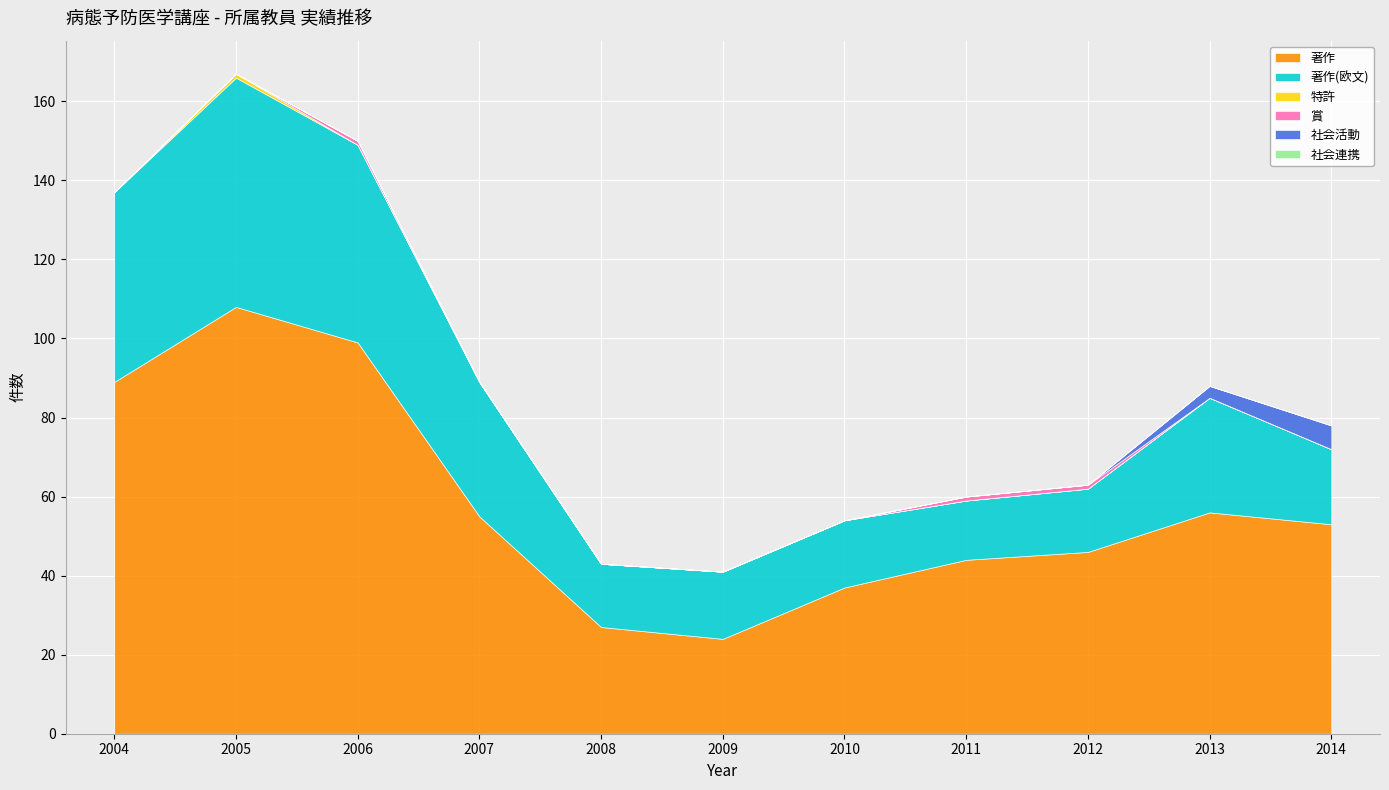

True or false: 社会活動 has more than 0 interior local peaks.

False